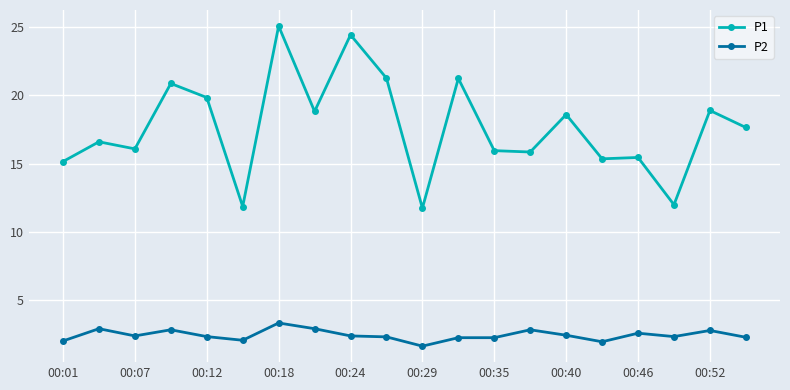

True or false: P1 has more than 2 points higher than both neighbors.

True